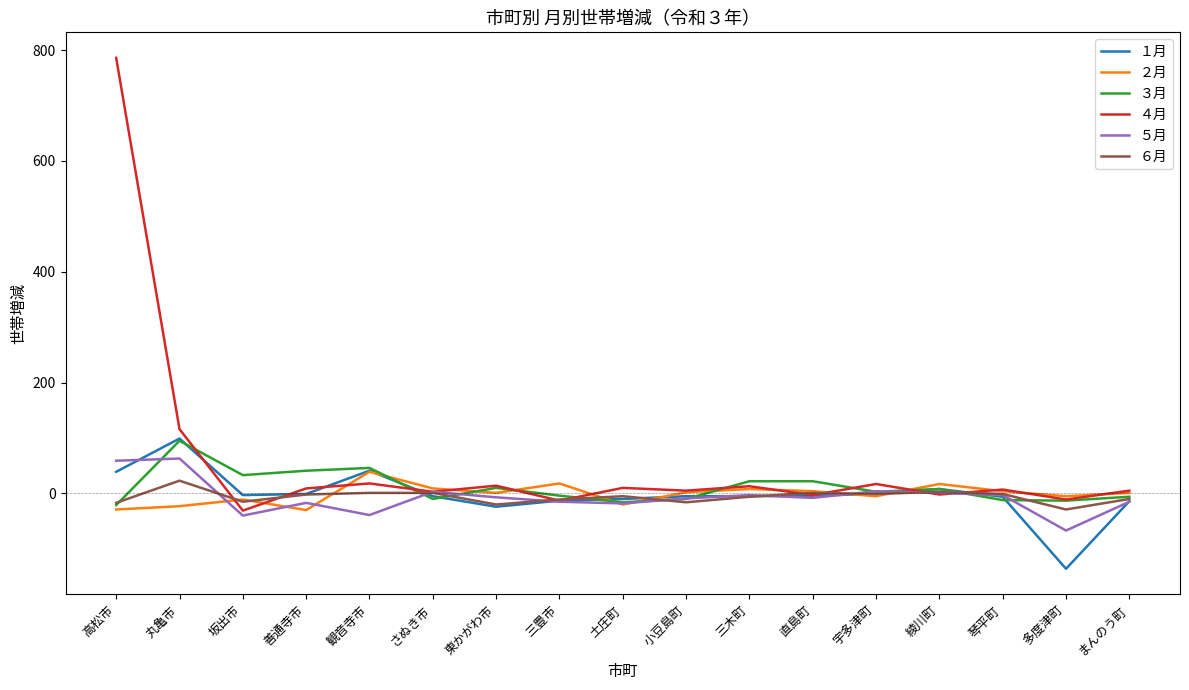

Which label corresponds to the smallest value in the chart?

多度津町